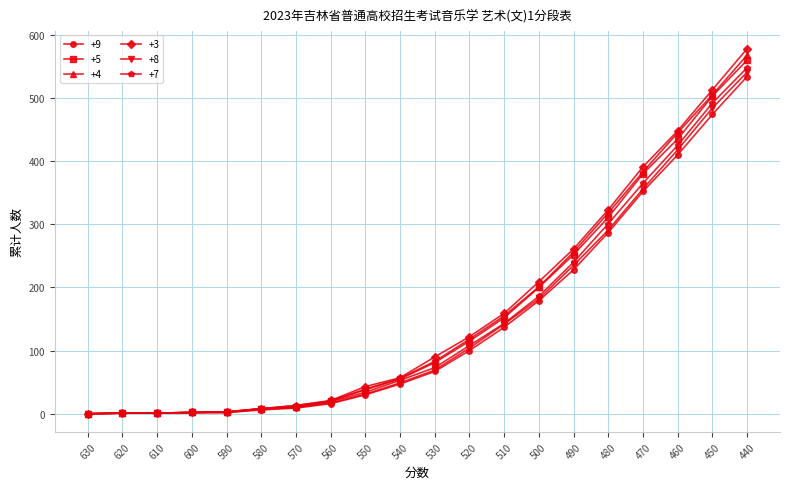

How many distinct data groups are displayed?

6